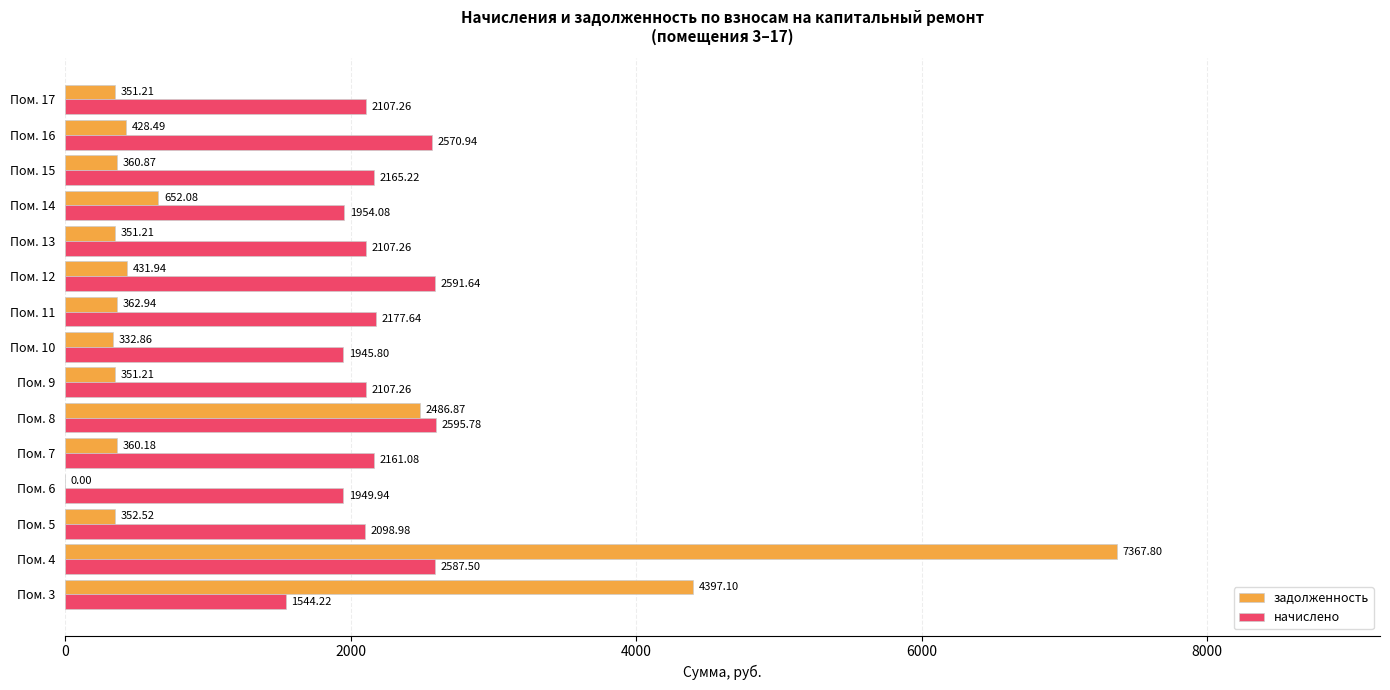

Between Пом. 14 and Пом. 15, which series saw the biggest shift?

задолженность